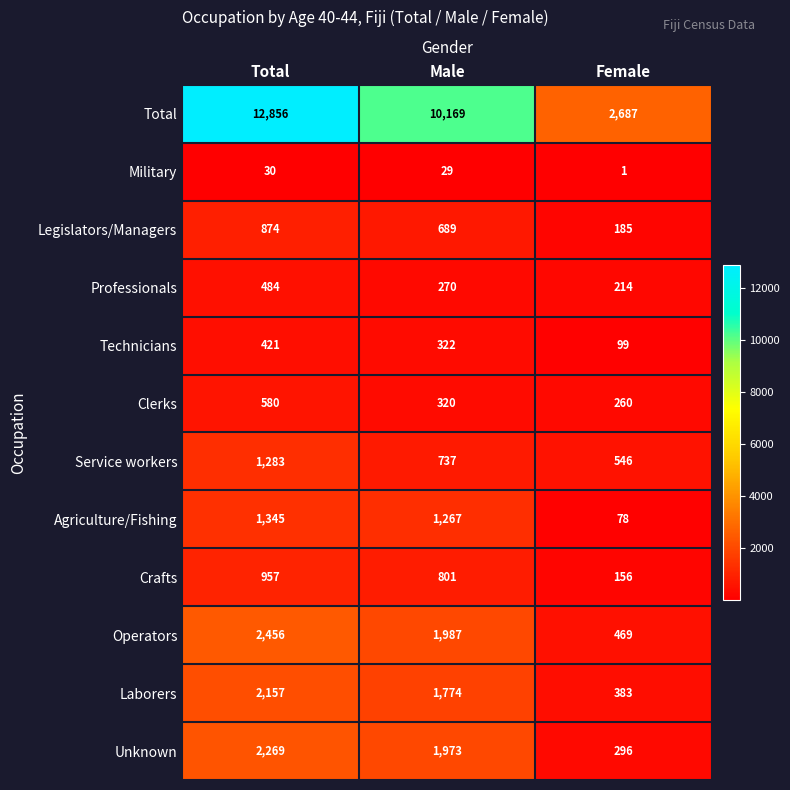

What is the approximate value of Professionals at Female, to the nearest 50?

200